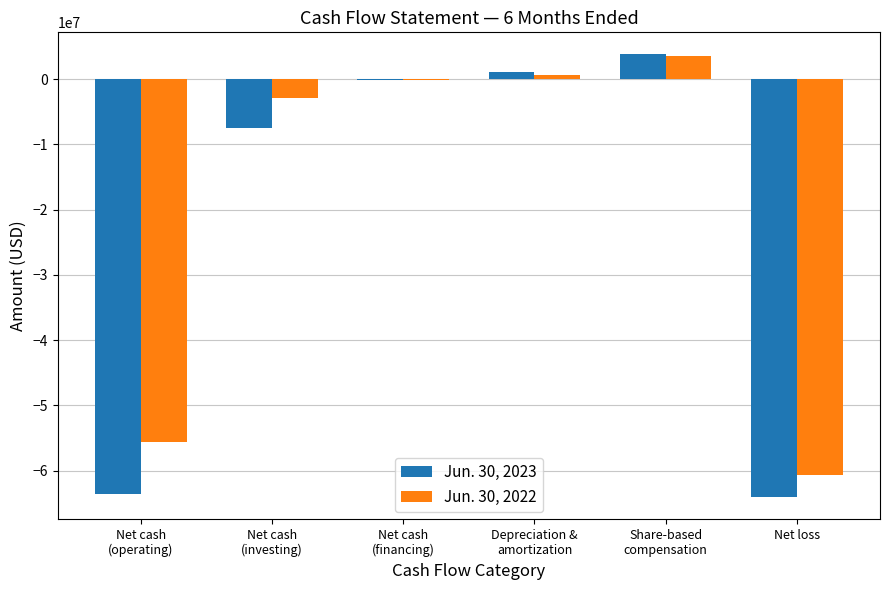

How many data points in Jun. 30, 2022 are above -77000?

2